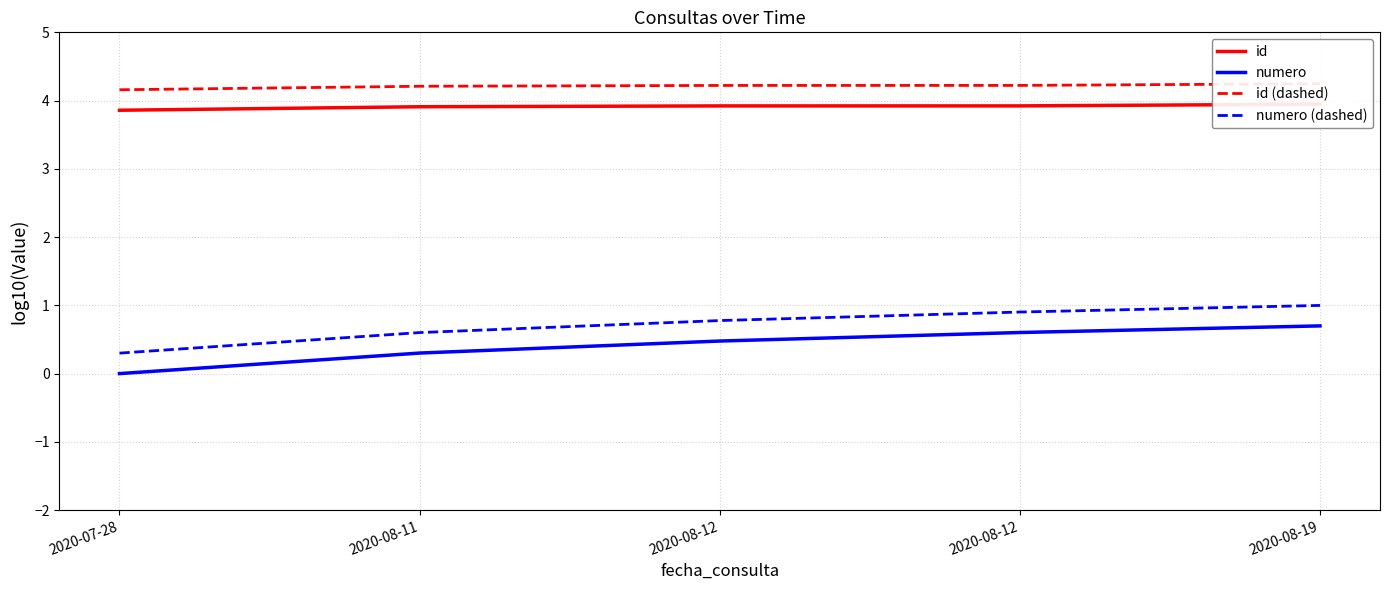

At which category is the sum across all series the highest?

2020-08-19